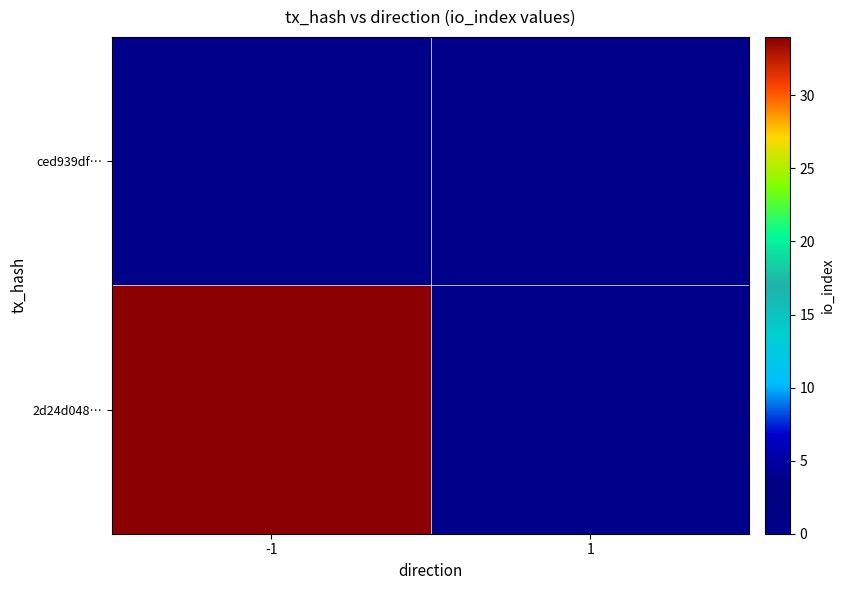

Which series has the largest range (max minus min)?

2d24d048…